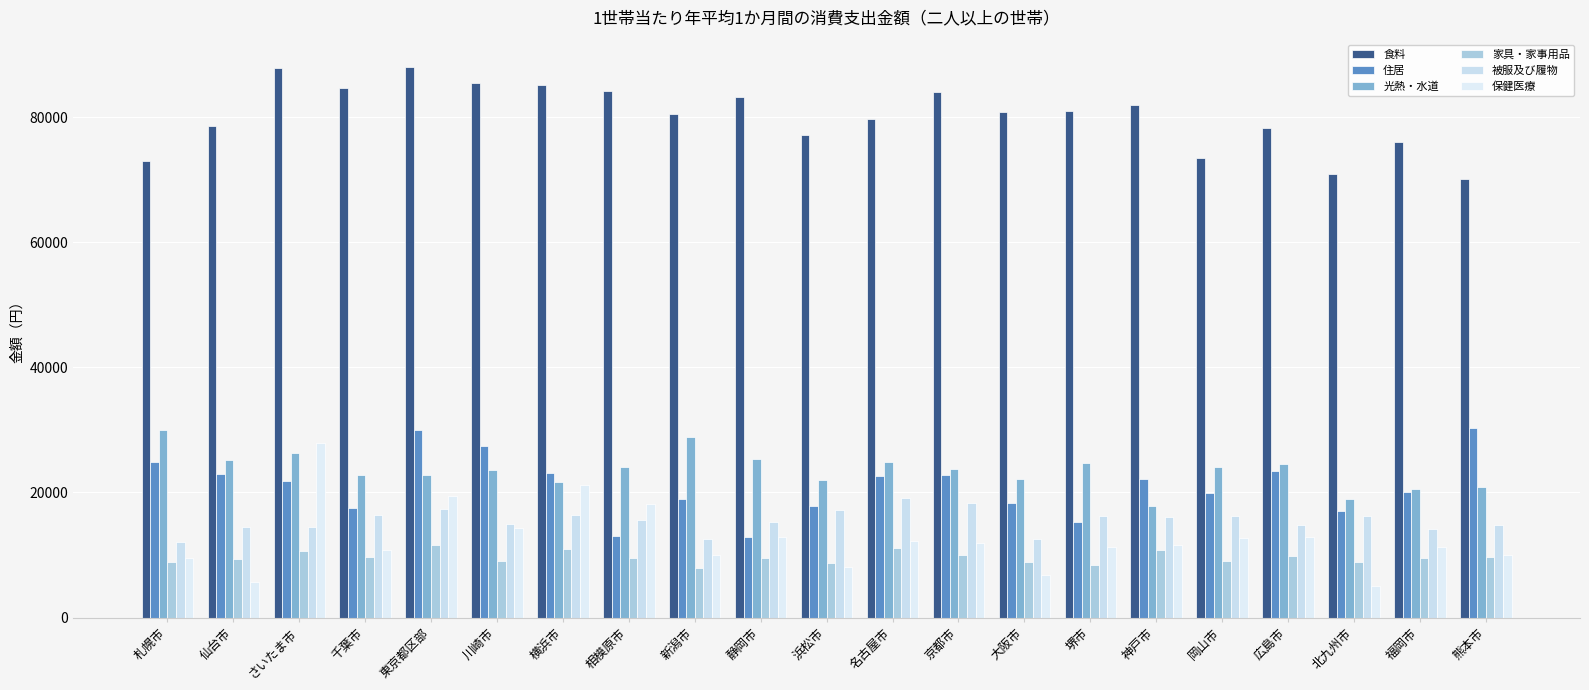

How many values in the 光熱・水道 series are below 23785?

10